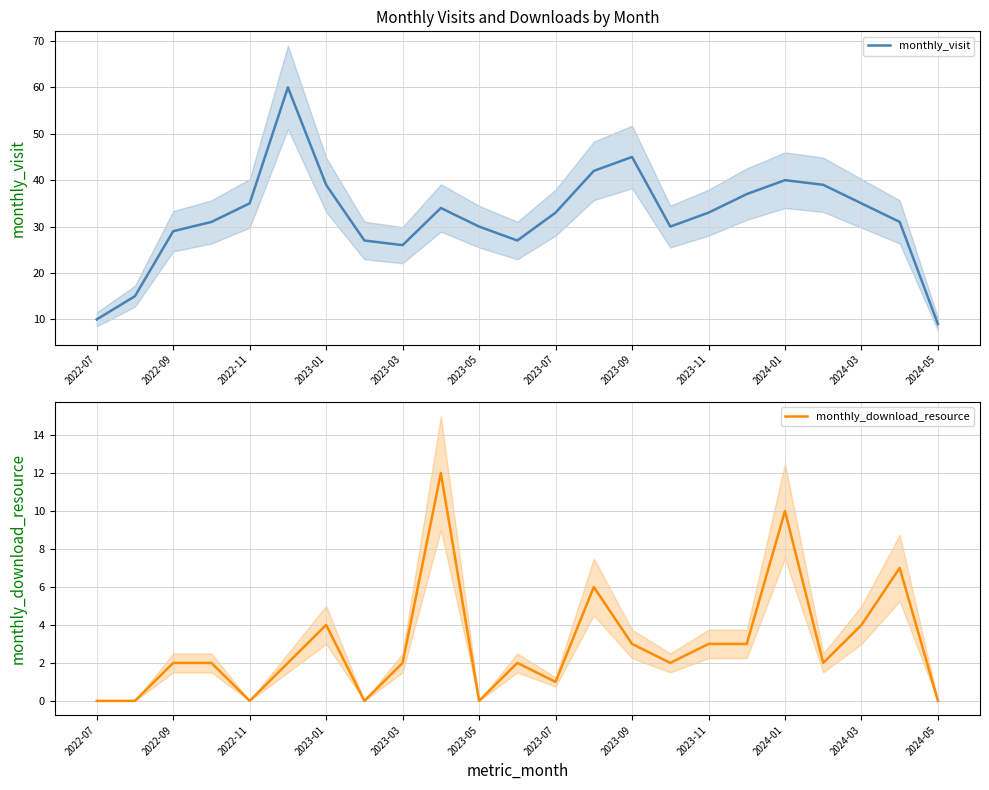

True or false: monthly_visit has a value of 35 at 2022-11.

True